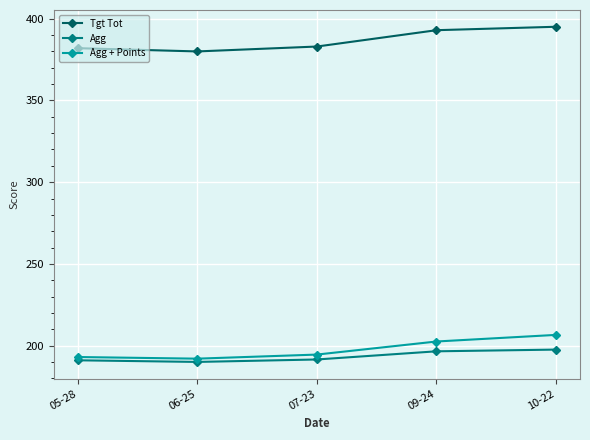

How many interior local valleys does the Tgt Tot series have?

1